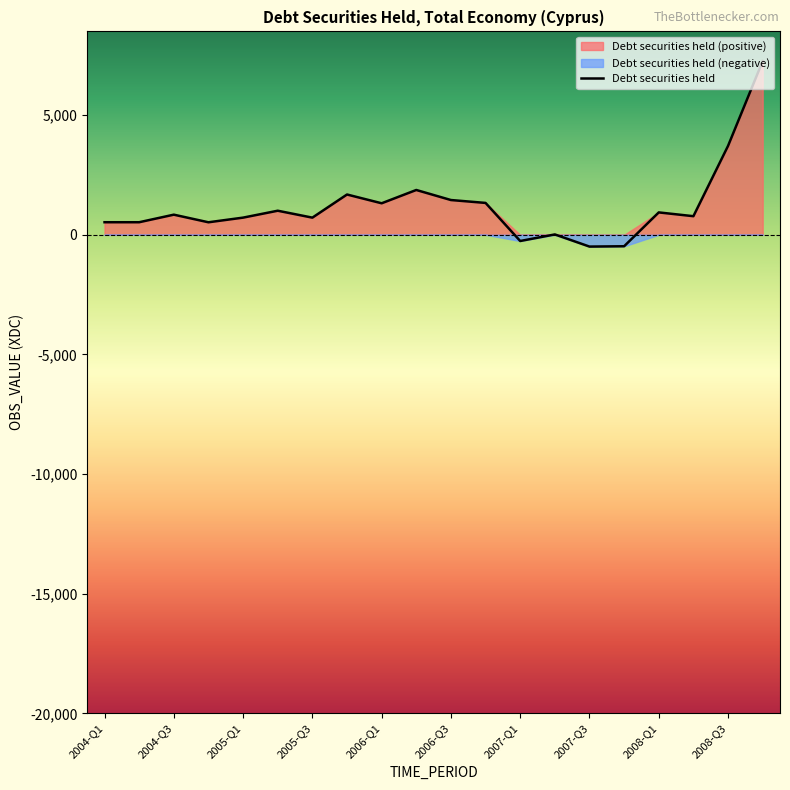

What is the difference between the maximum and minimum values?

7751.1